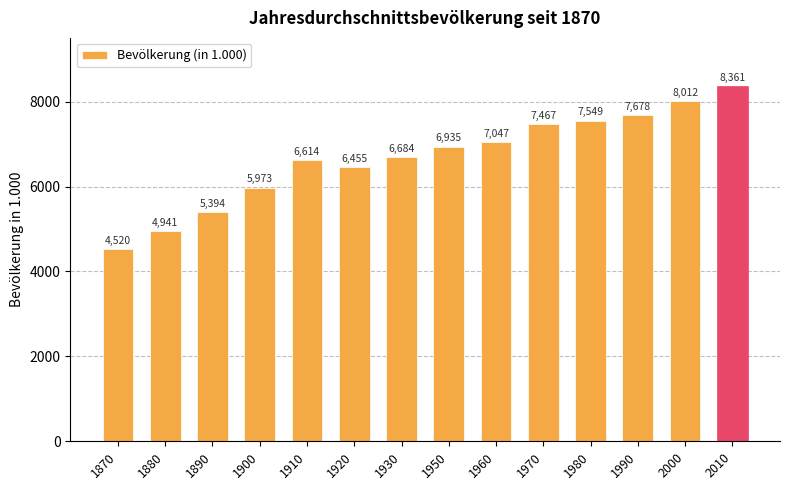

List the labels in order of value, smallest first.

1870, 1880, 1890, 1900, 1920, 1910, 1930, 1950, 1960, 1970, 1980, 1990, 2000, 2010